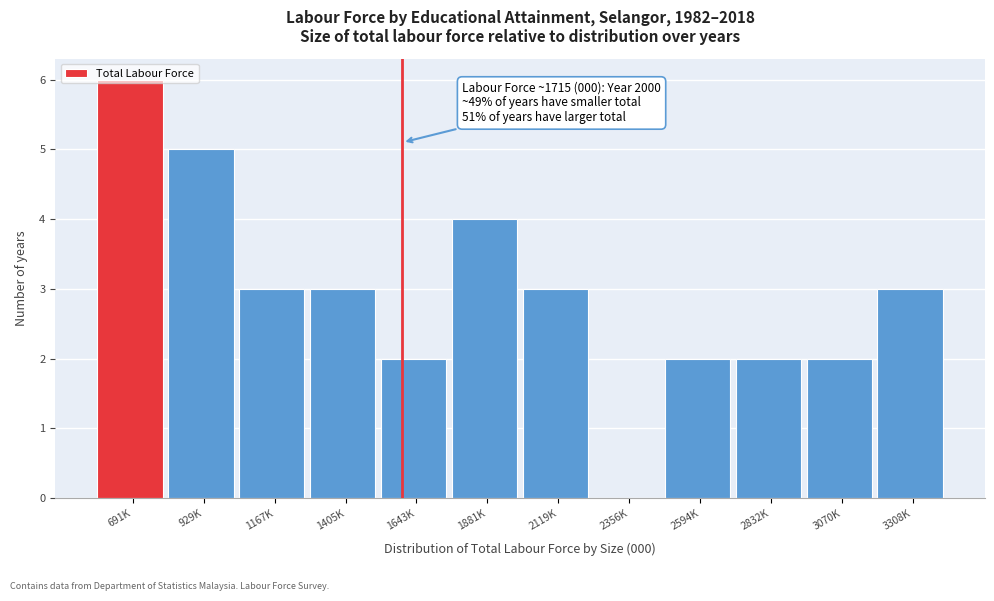

The value at 2832K is 2. True or false?

True